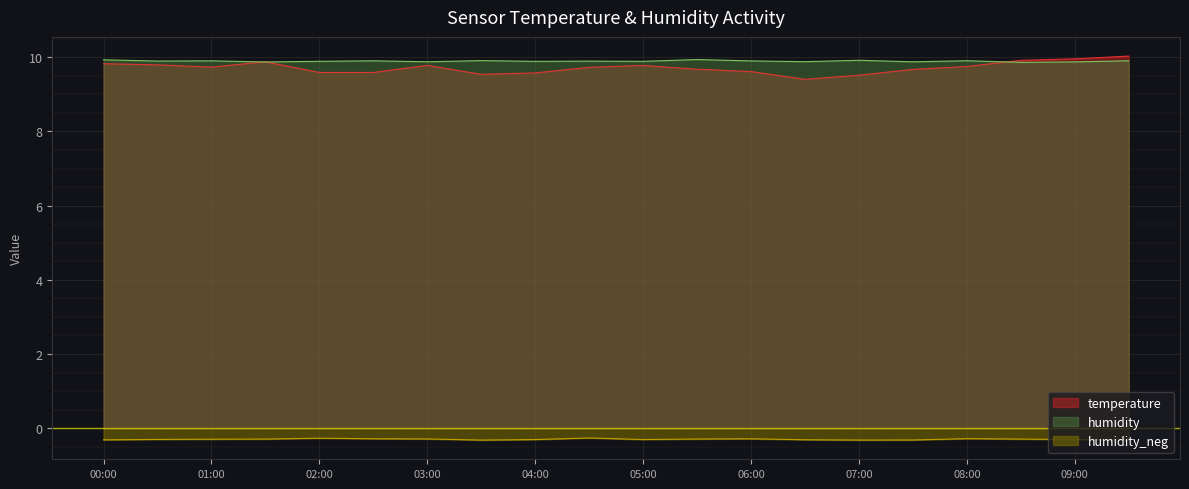

True or false: humidity_neg and humidity intersect in this chart.

False